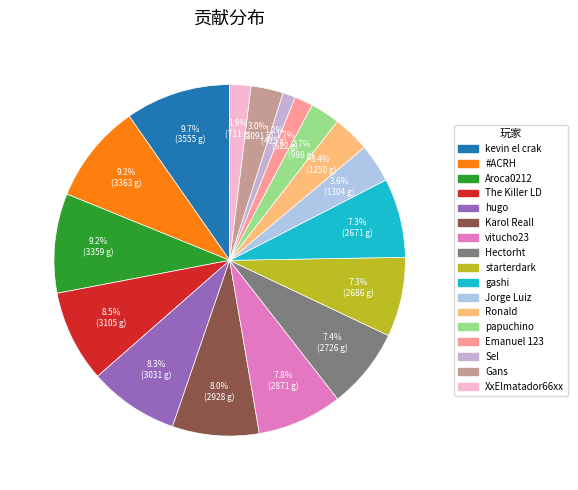

To the nearest percent, what is the difference between the starterdark and kevin el crak slice percentages?

2%